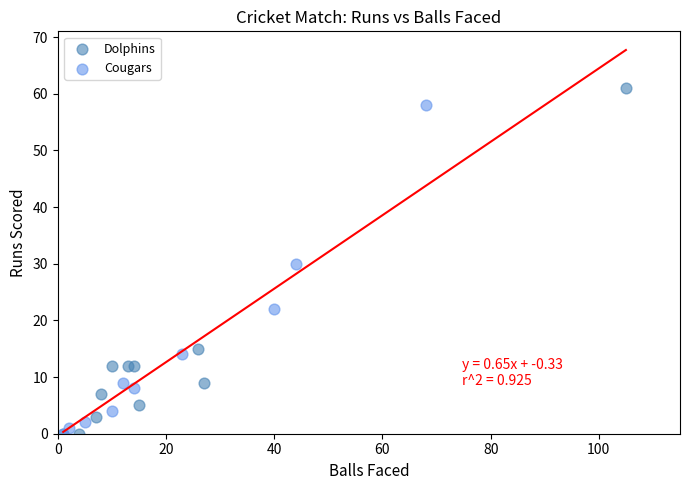

Which series has the largest Y range (max minus min)?

Dolphins